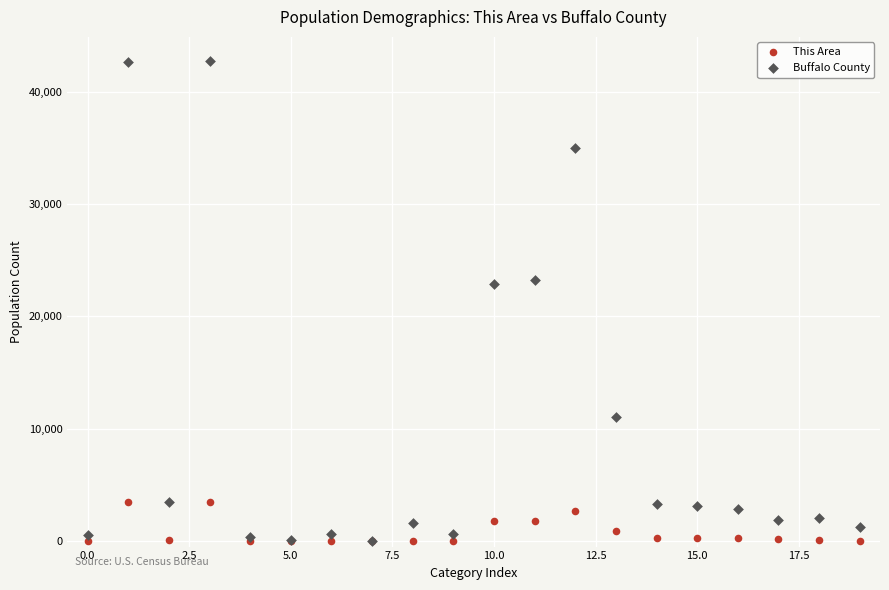

What are all the series names shown in the legend?

This Area, Buffalo County